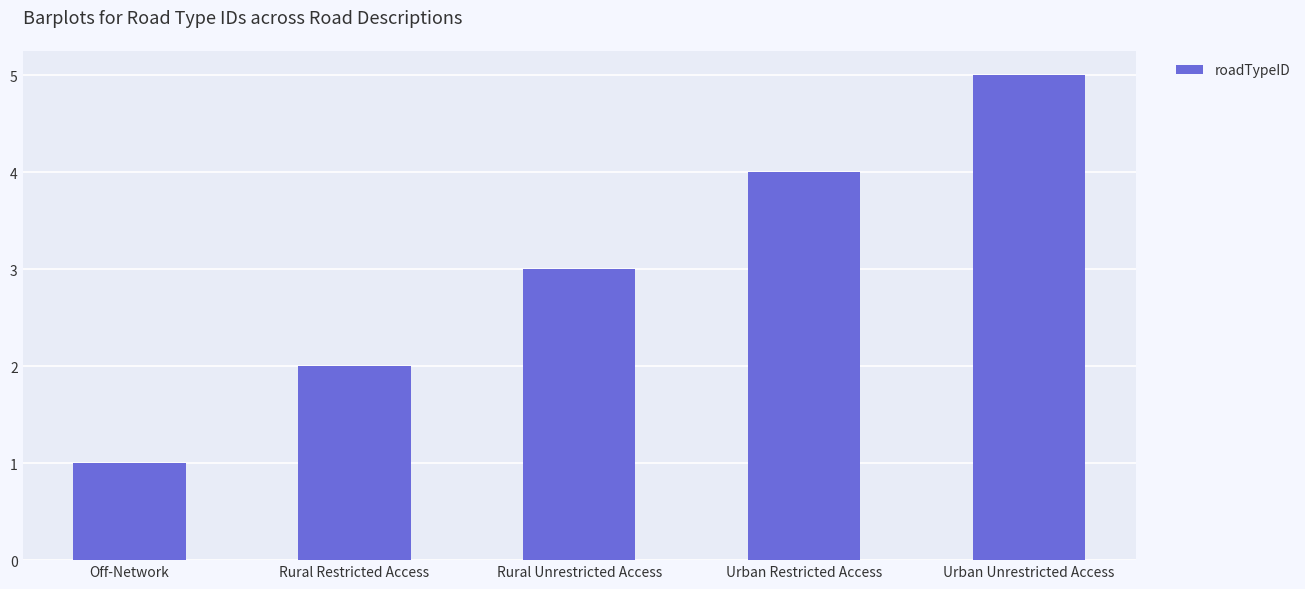

How many bars are there in total?

5